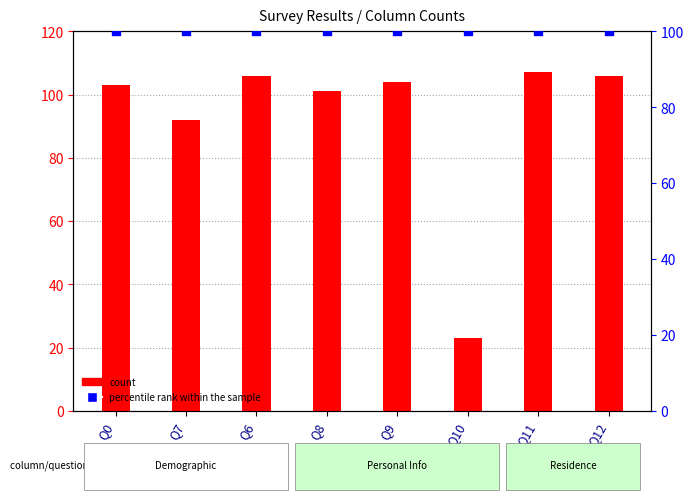

Which series has the widest spread of Y values?

count